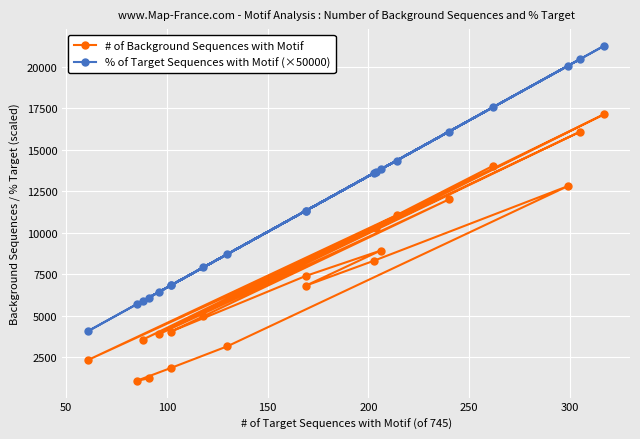

Count the number of data series in this chart.

2